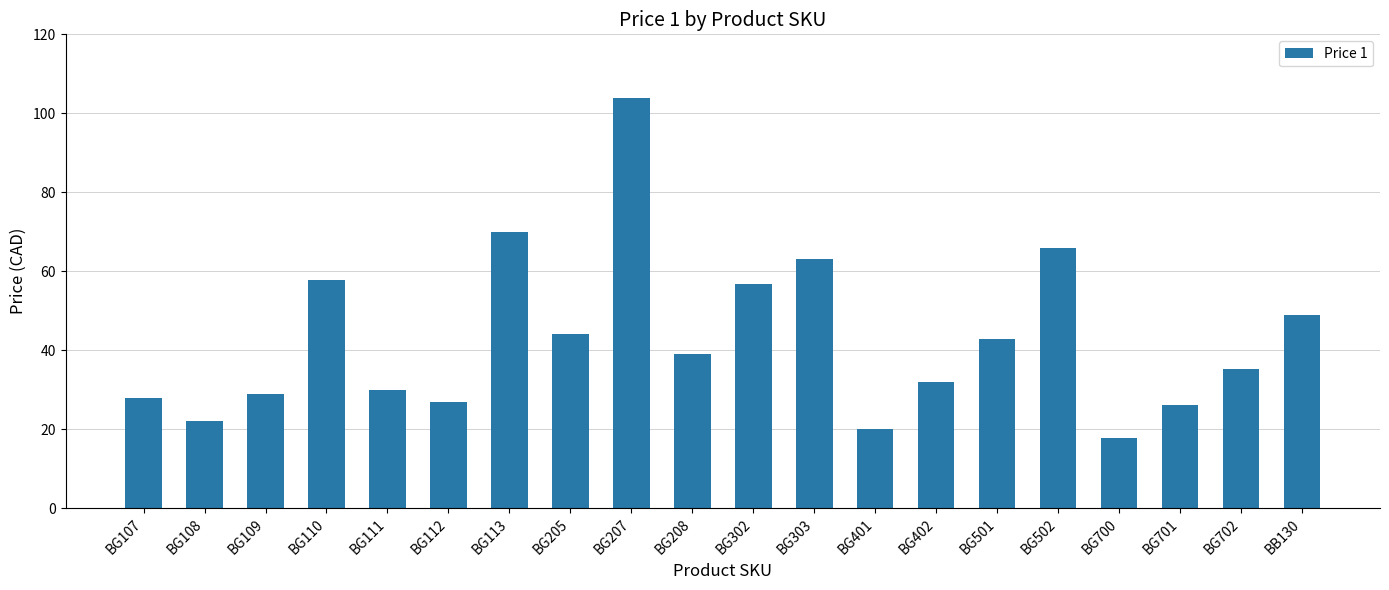

What is the ratio of the value at BG107 to the value at BG702?

0.8